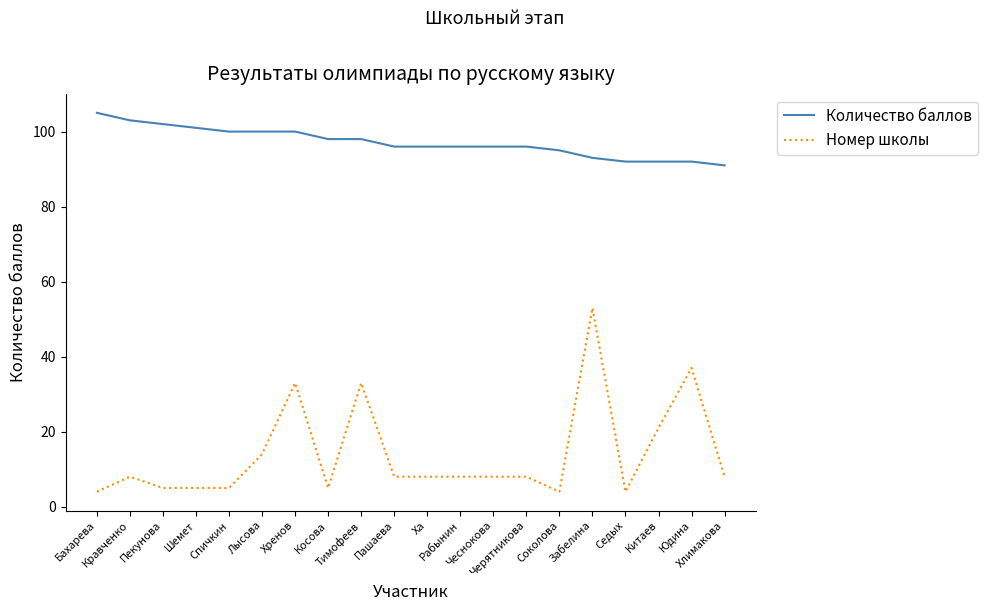

True or false: Количество баллов and Номер школы intersect in this chart.

False